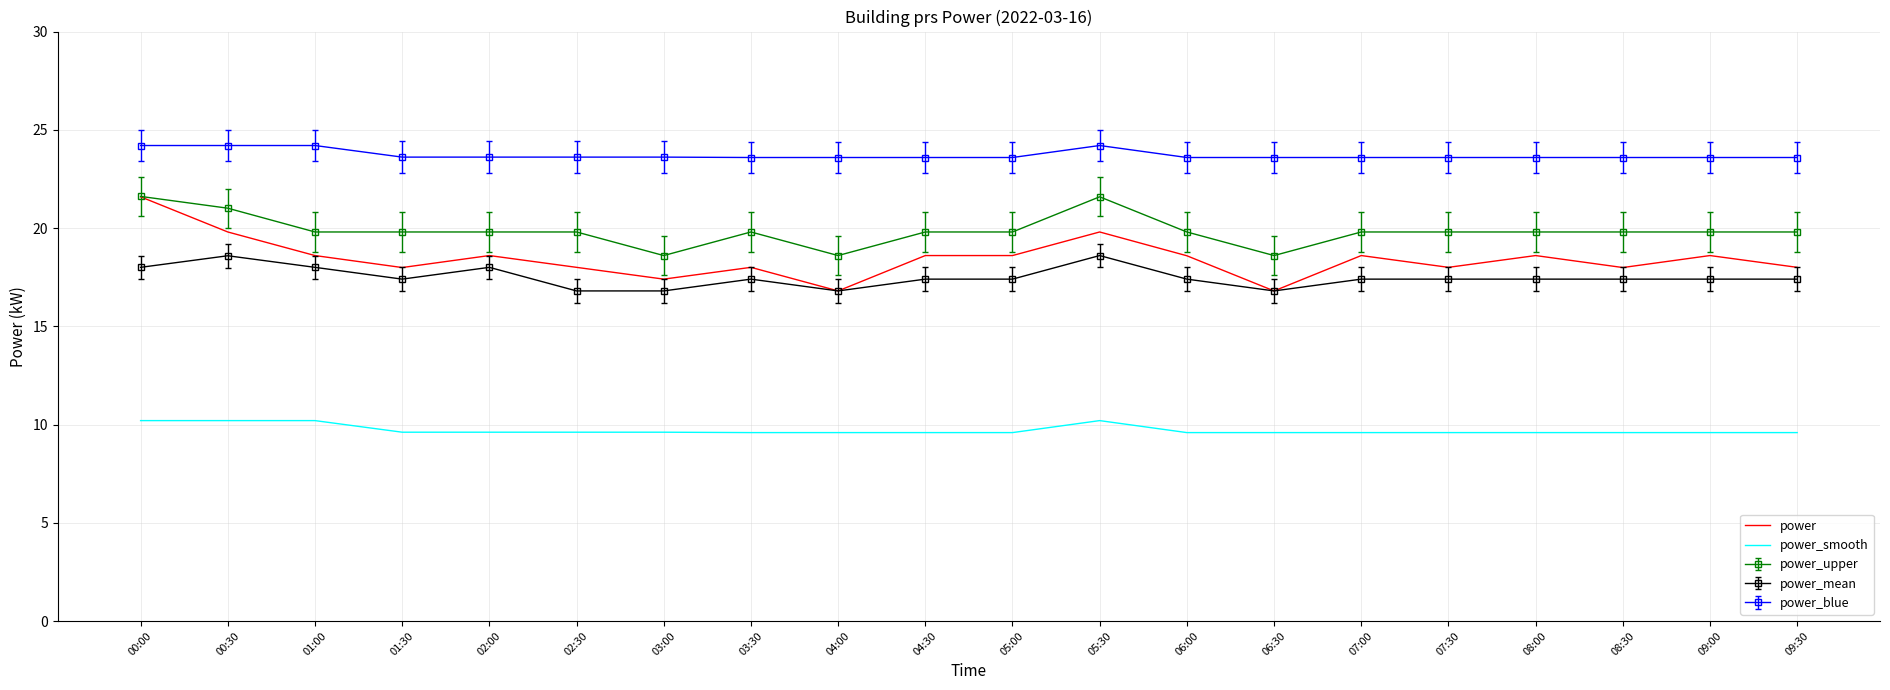

True or false: power_smooth and power intersect in this chart.

False